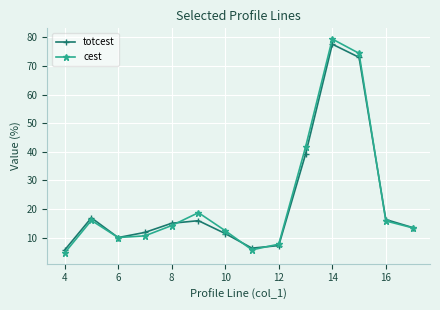

What is the value of the totcest point at the 14th from the left?

13.5